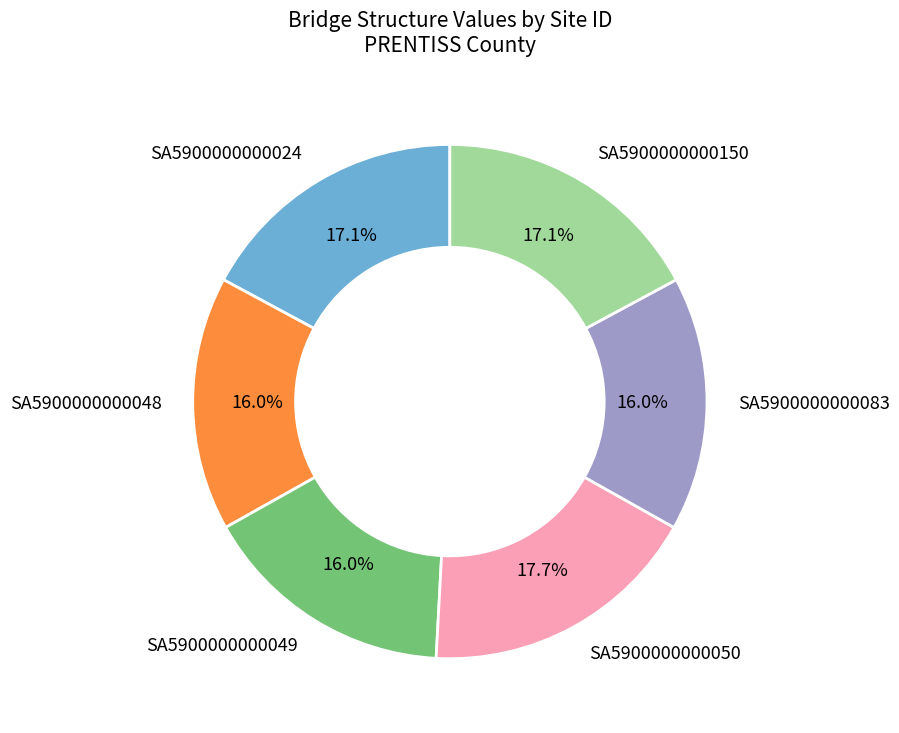

To the nearest percent, what is the difference between the SA5900000000024 and SA5900000000050 slice percentages?

1%